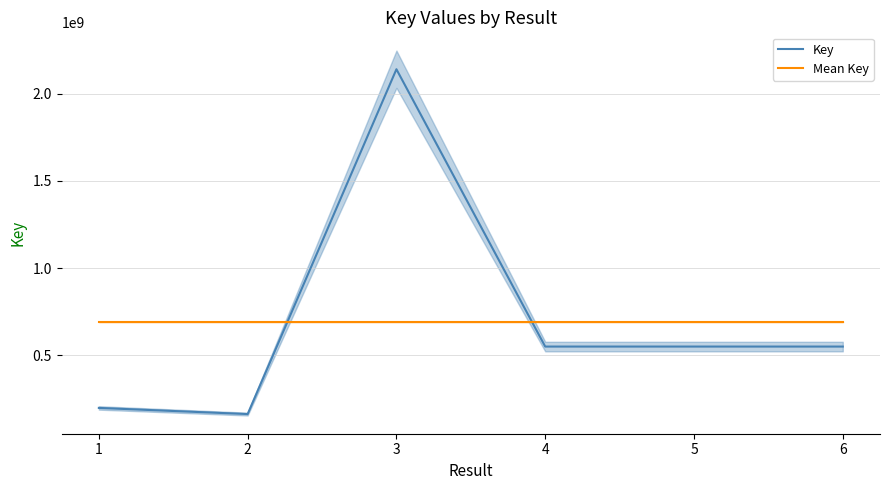

What are all the series names shown in the legend?

Key, Mean Key